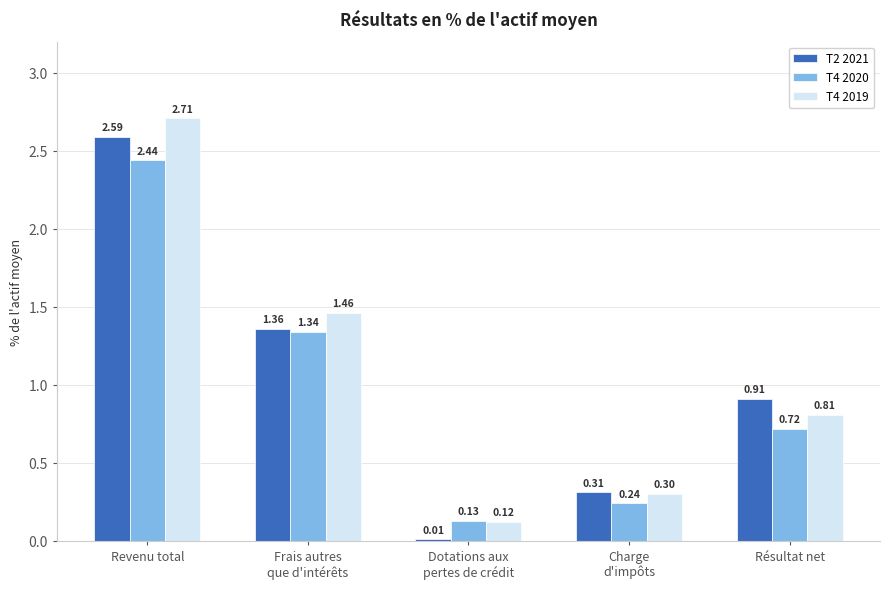

Where is T2 2021 nearest to the value 1?

Résultat net